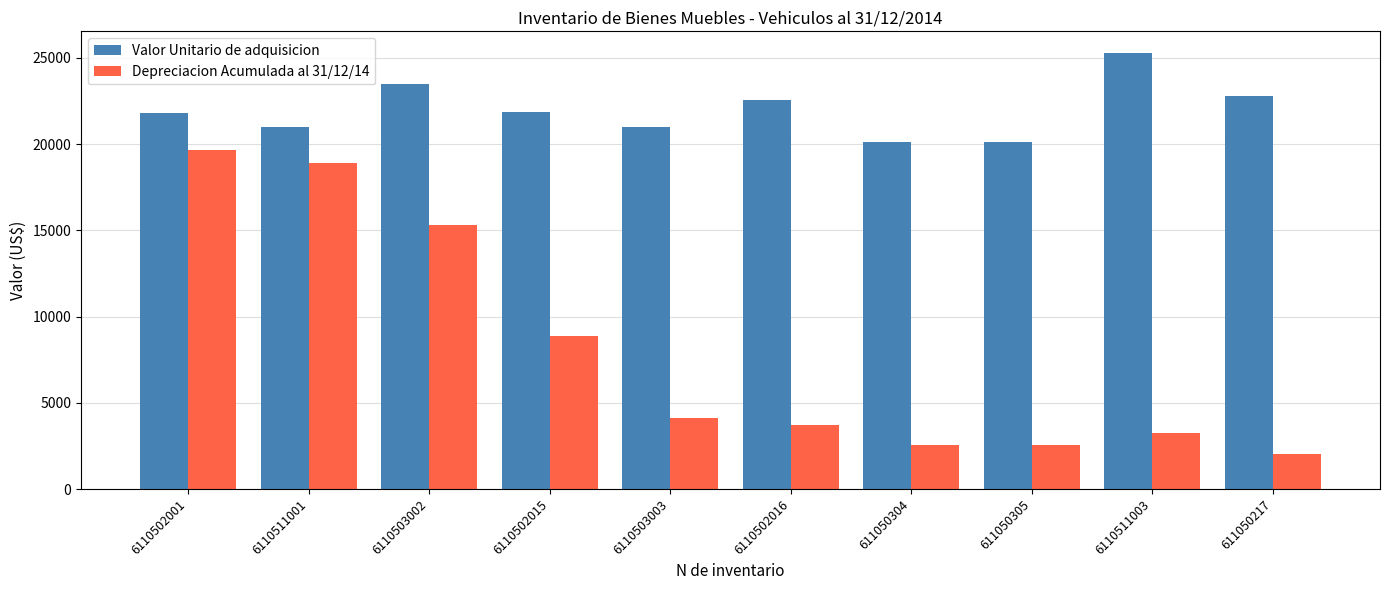

What is the difference between the Valor Unitario de adquisicion values at 6110502001 and 6110503002?

1682.6